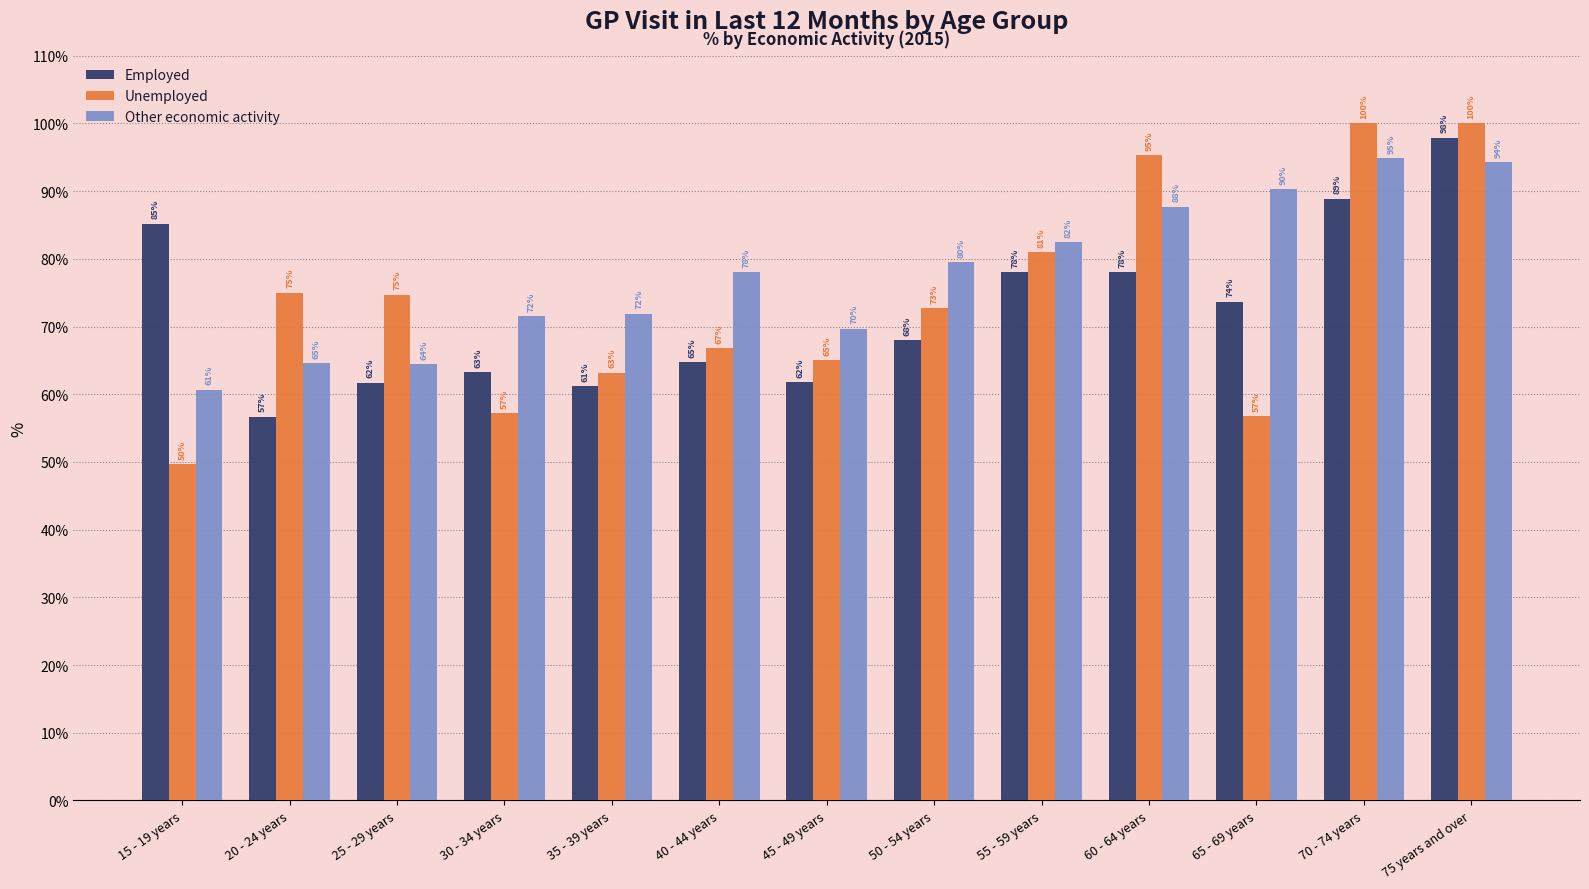

Rank the series at 55 - 59 years from highest to lowest value.

Other economic activity, Unemployed, Employed